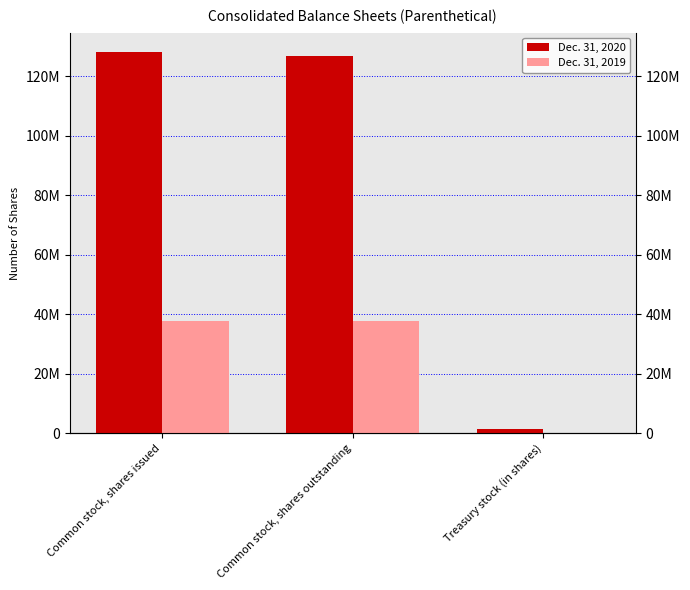

Reading left to right, transcribe all the data shown in this chart.

Dec. 31, 2020: 128198185	126803096	1395089
Dec. 31, 2019: 37631052	37631052	0